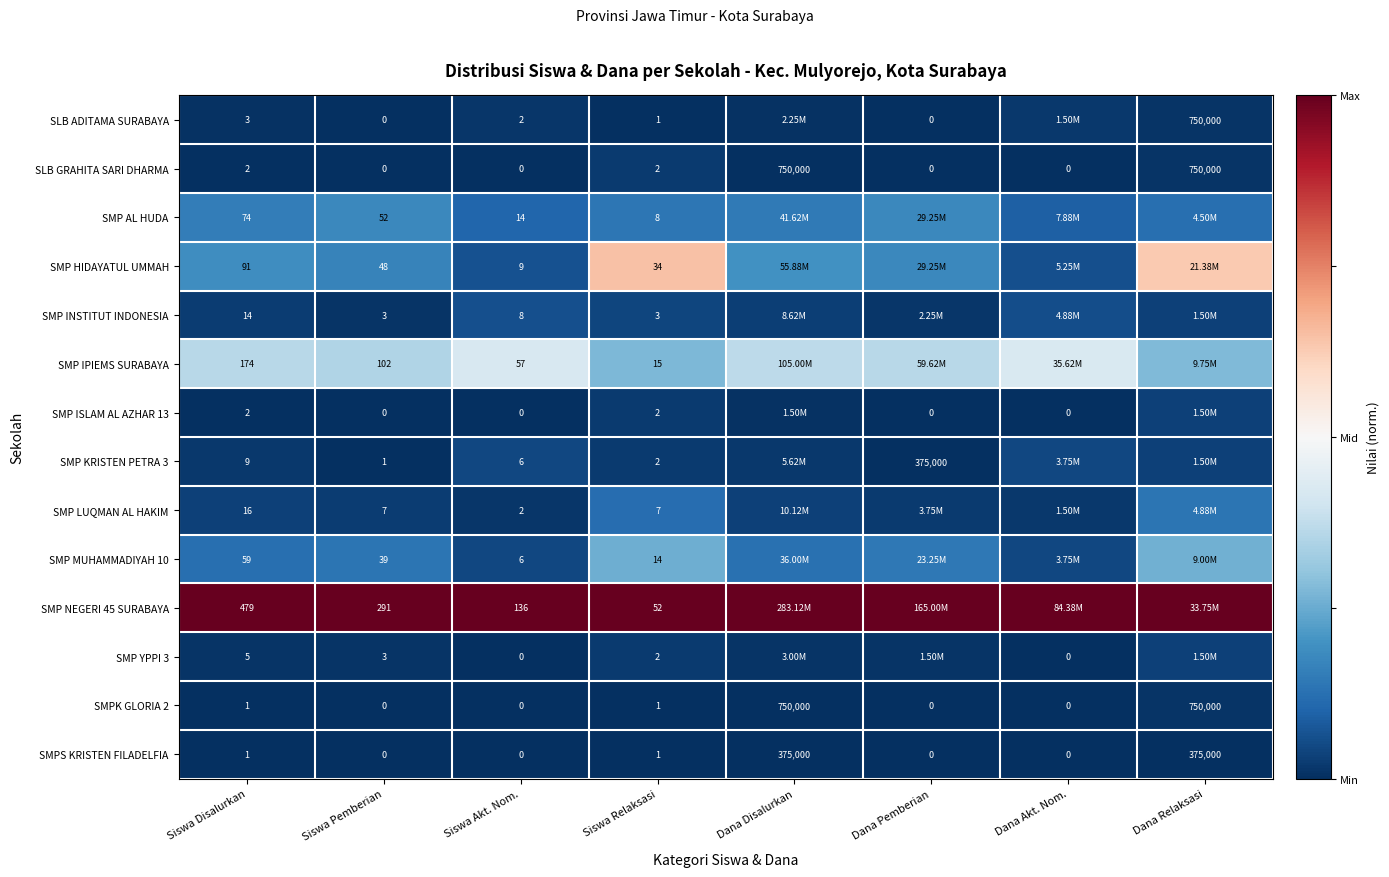

Is the value of SMP NEGERI 45 SURABAYA at Siswa Relaksasi greater than the value of SMPS KRISTEN FILADELFIA at Siswa Disalurkan?

Yes